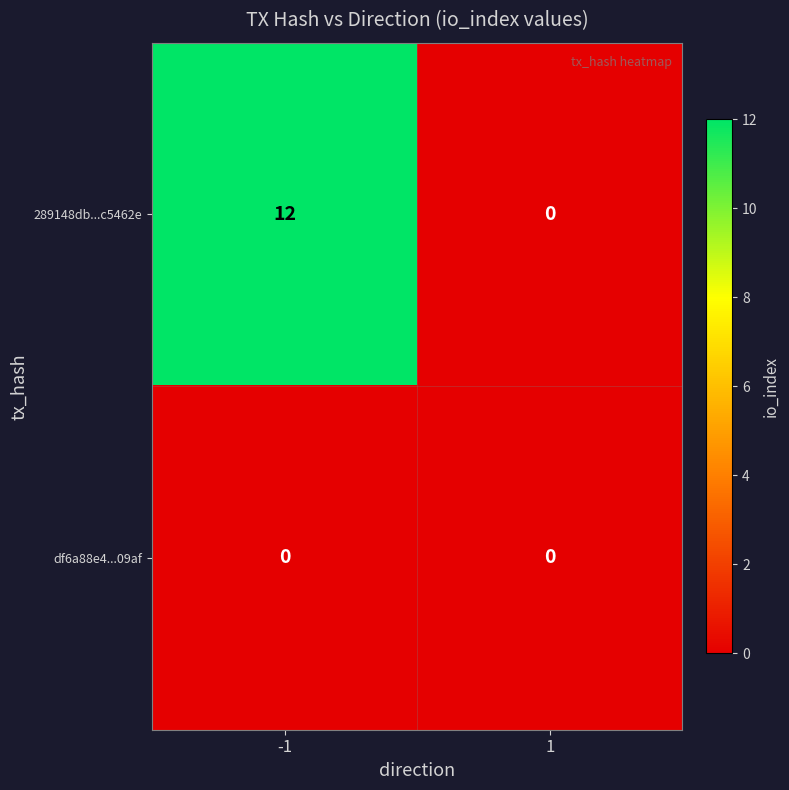

Count the number of categories in the chart.

2